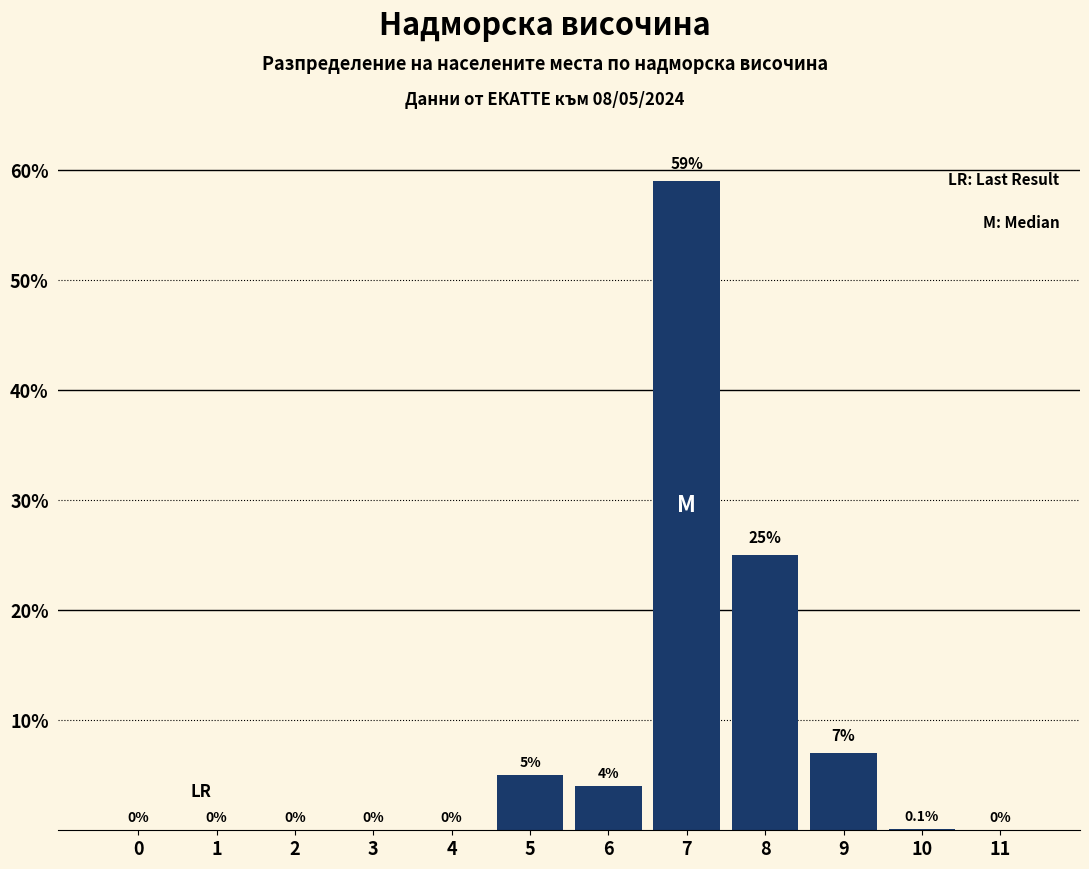

Reading right to left, extract all data points from this chart.

11=0.0	10=0.1	9=7.0	8=25.0	7=59.0	6=4.0	5=5.0	4=0.0	3=0.0	2=0.0	1=0.0	0=0.0